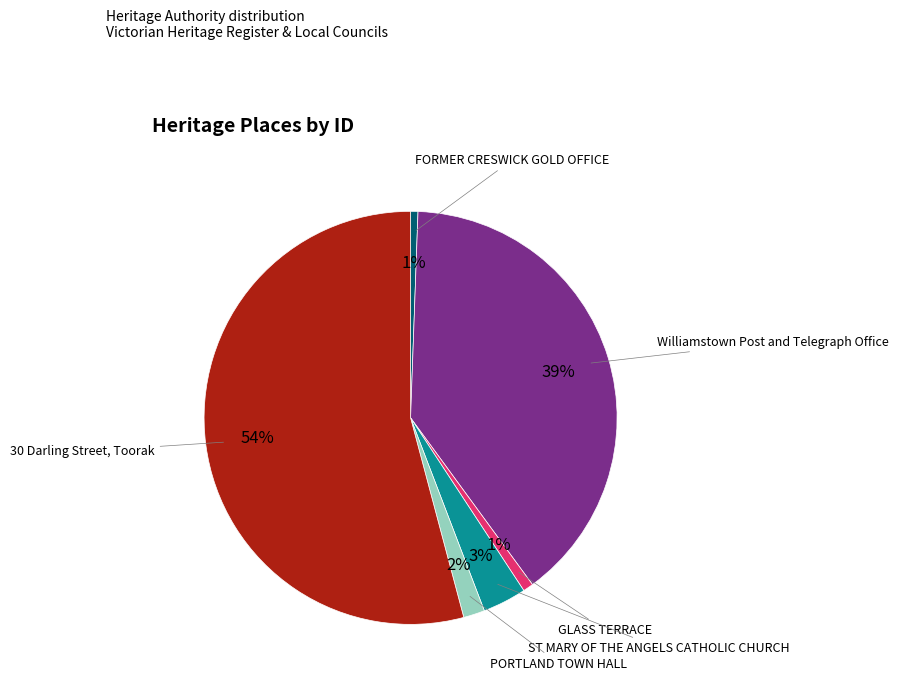

Is there any slice that represents more than half of the pie?

Yes